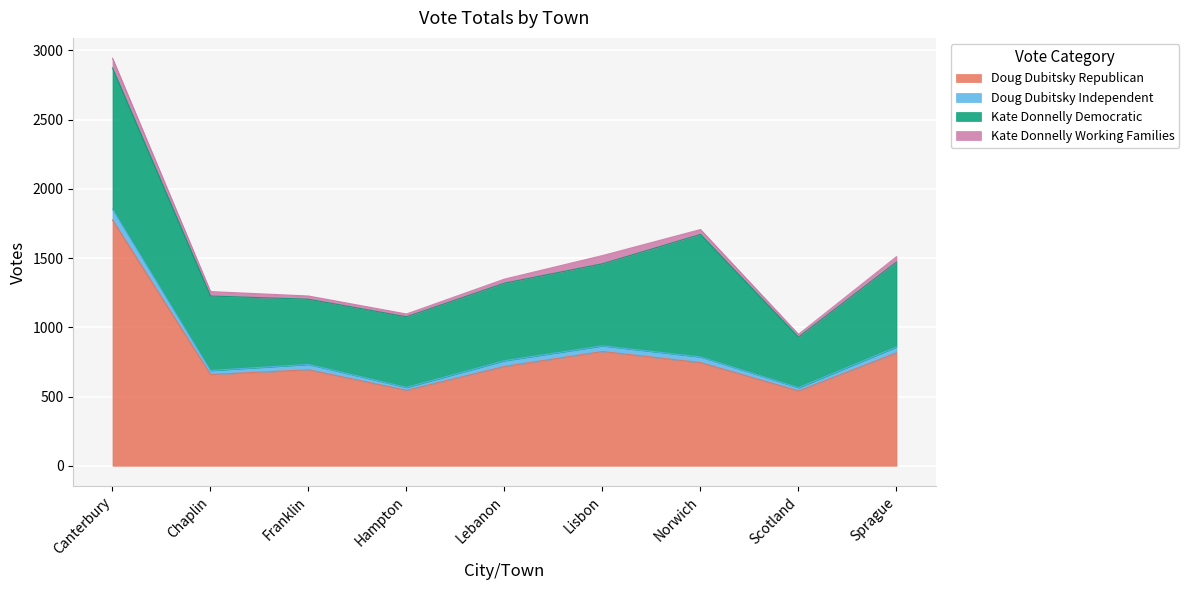

The value of Doug Dubitsky Independent at Chaplin is 29. True or false?

True